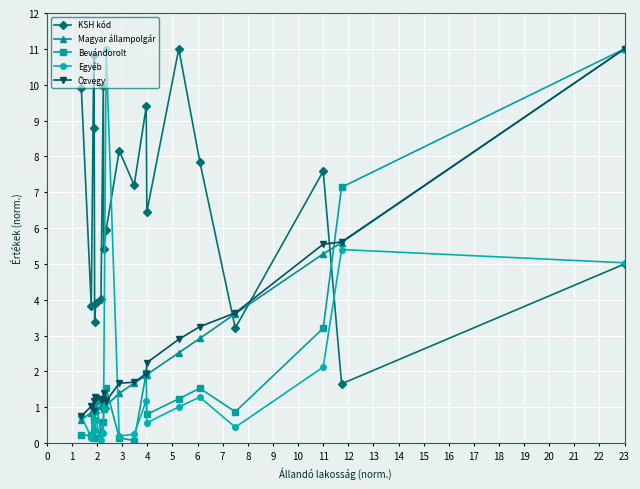

How many intersections are there between Bevándorolt and KSH kód?

1